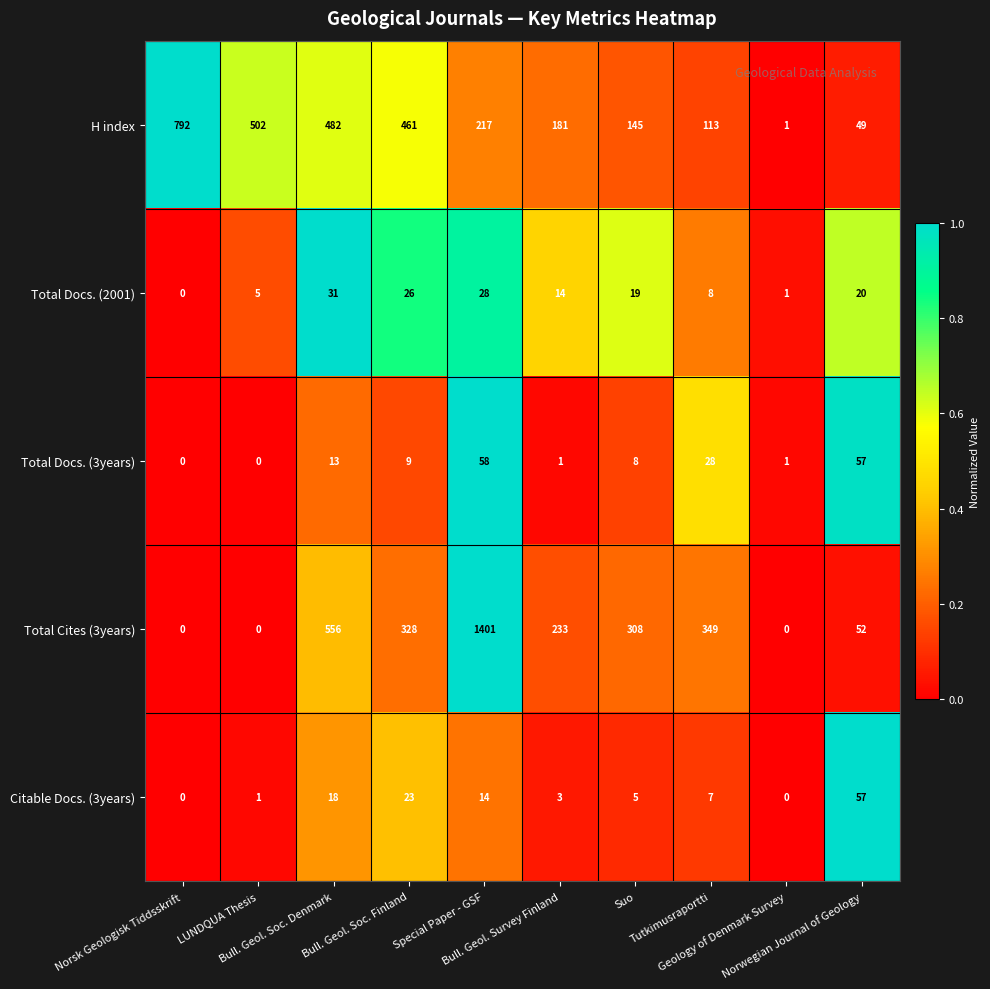

List the series in order of their peak value, lowest first.

Total Docs. (2001), Citable Docs. (3years), Total Docs. (3years), H index, Total Cites (3years)